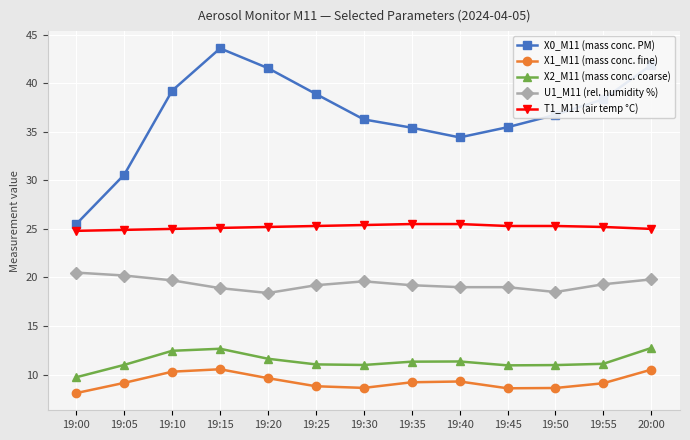

Does the chart have visible grid lines?

Yes